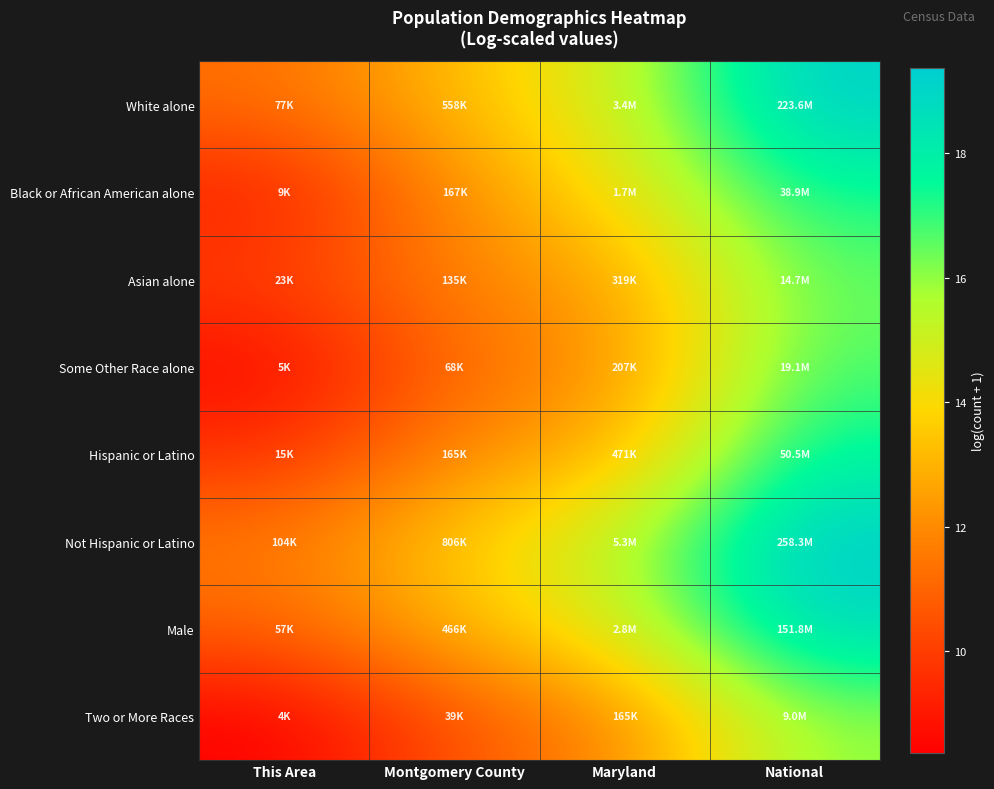

At how many categories does at least one series exceed 18?

1